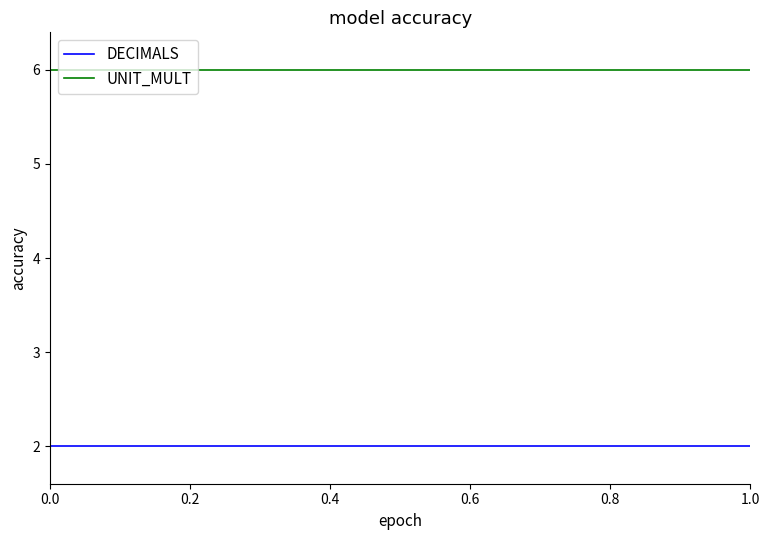

True or false: UNIT_MULT and DECIMALS cross at least once.

False